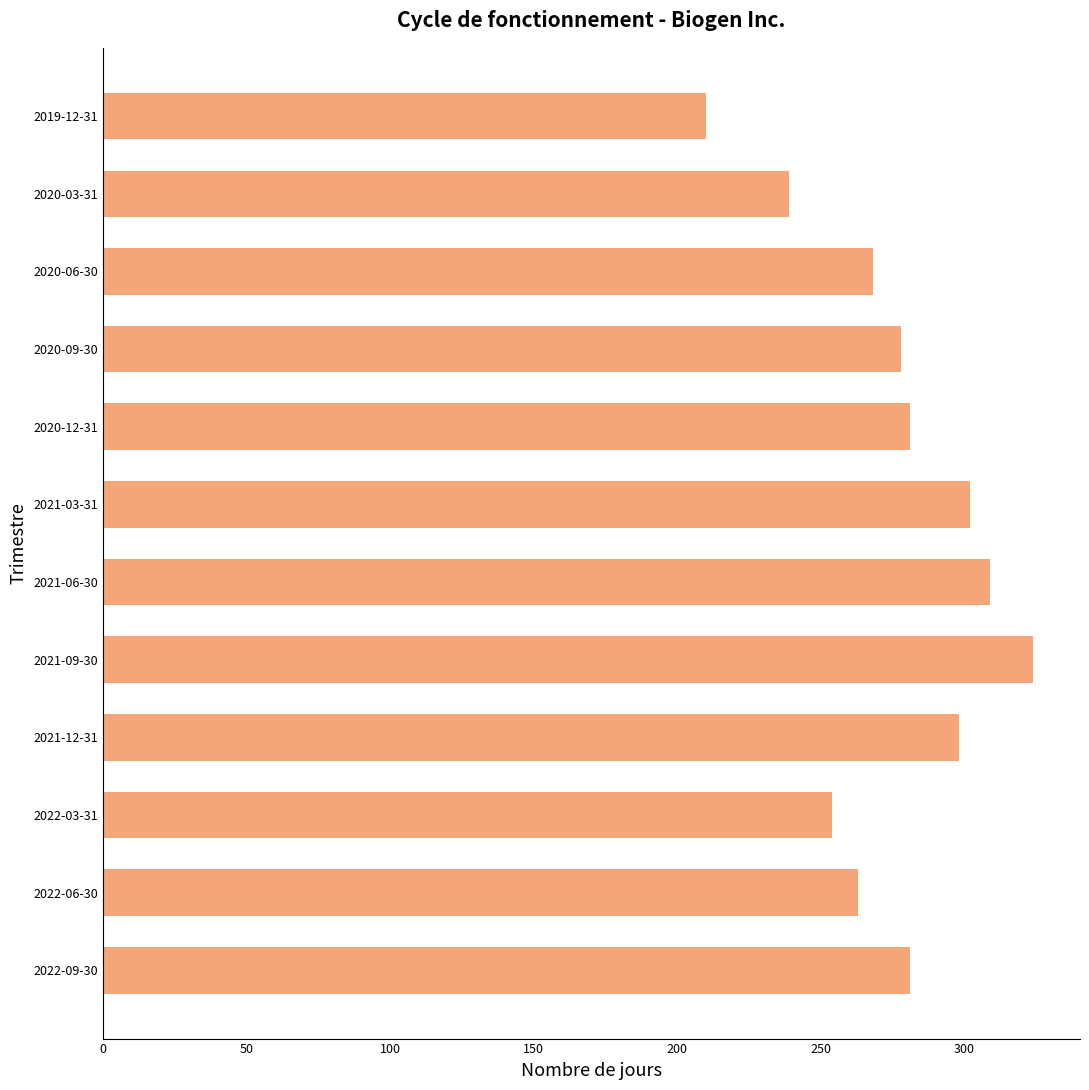

What is the average value?

276